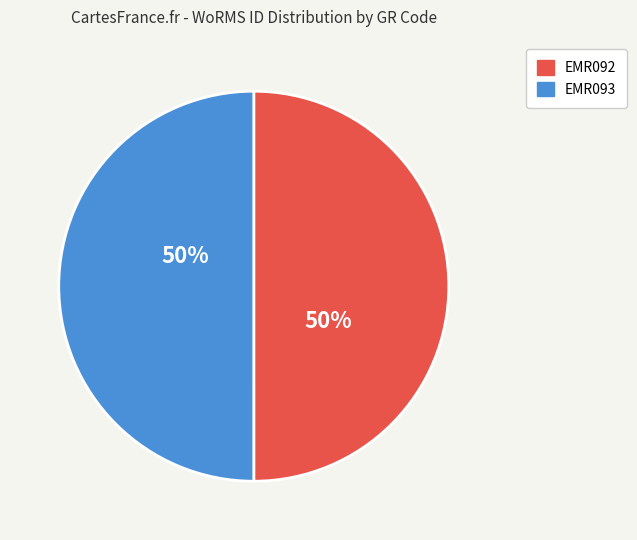

The EMR092 slice represents 43% of the pie. True or false?

False